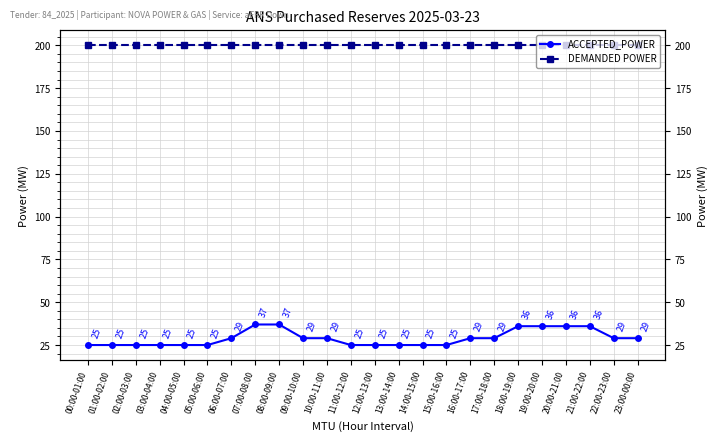

What position from the left is 23:00-00:00?

24